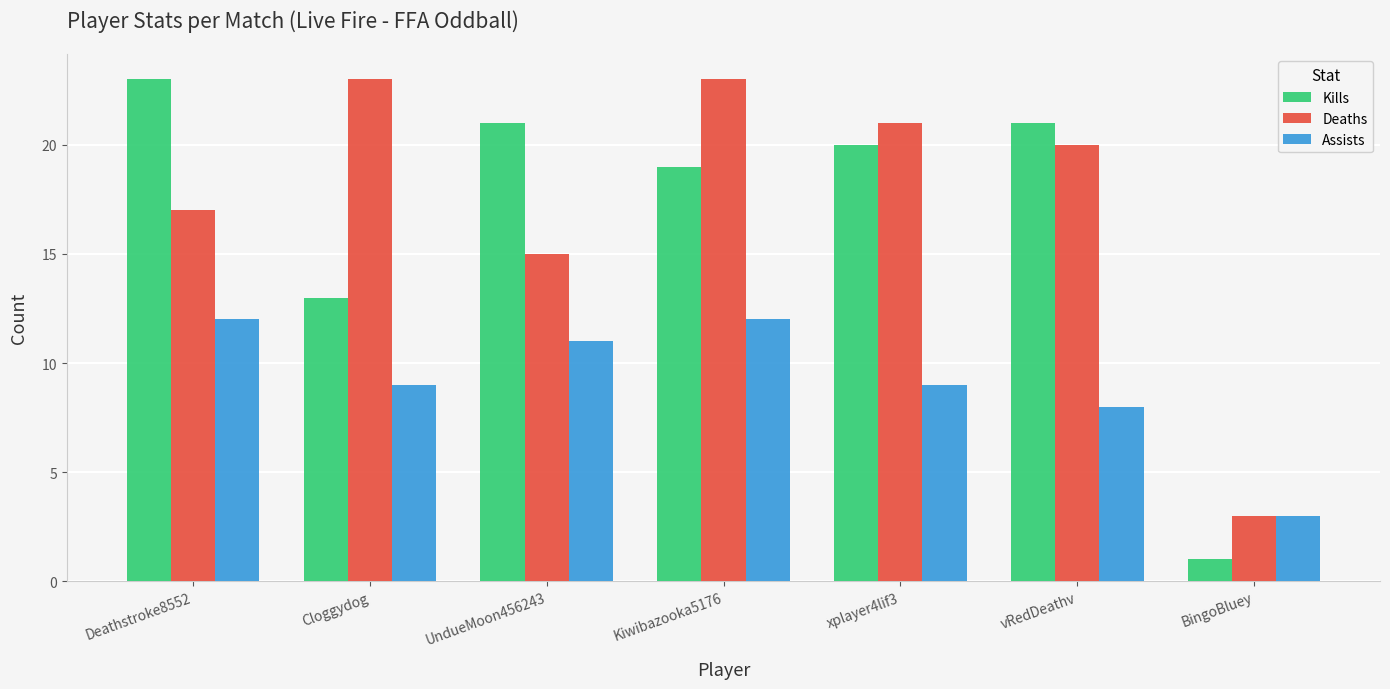

Is the value of Deaths at Cloggydog greater than the value of Kills at BingoBluey?

Yes